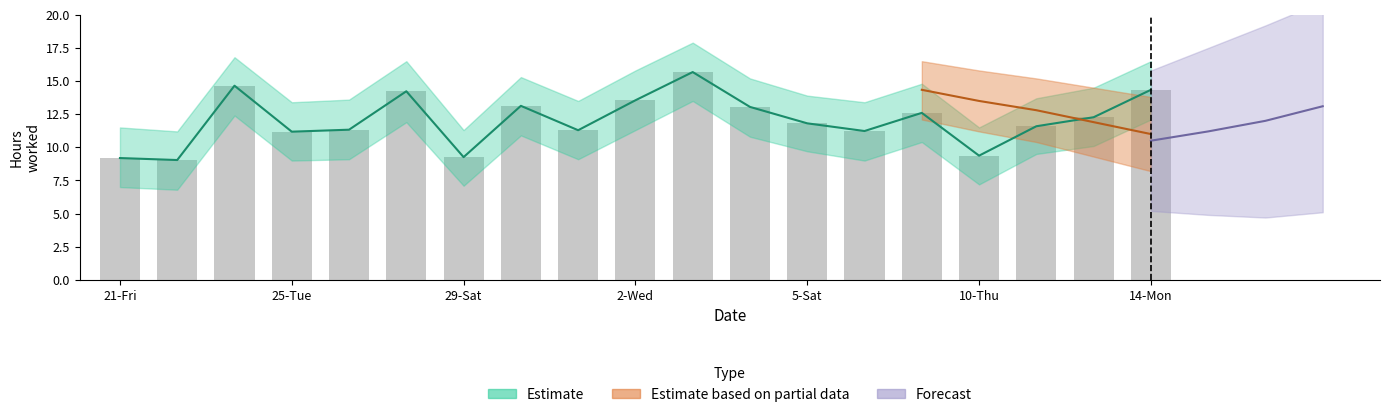

Reading left to right, extract all data points from this chart.

21-Fri=9.2	22-Sat=9.0	24-Mon=14.7	25-Tue=11.2	27-Thu=11.3	28-Fri=14.2	29-Sat=9.3	31-Mon=13.1	1-Tue=11.3	2-Wed=13.6	3-Thu=15.7	4-Fri=13.1	5-Sat=11.8	8-Tue=11.2	9-Wed=12.6	10-Thu=9.4	11-Fri=11.6	12-Sat=12.3	14-Mon=14.3